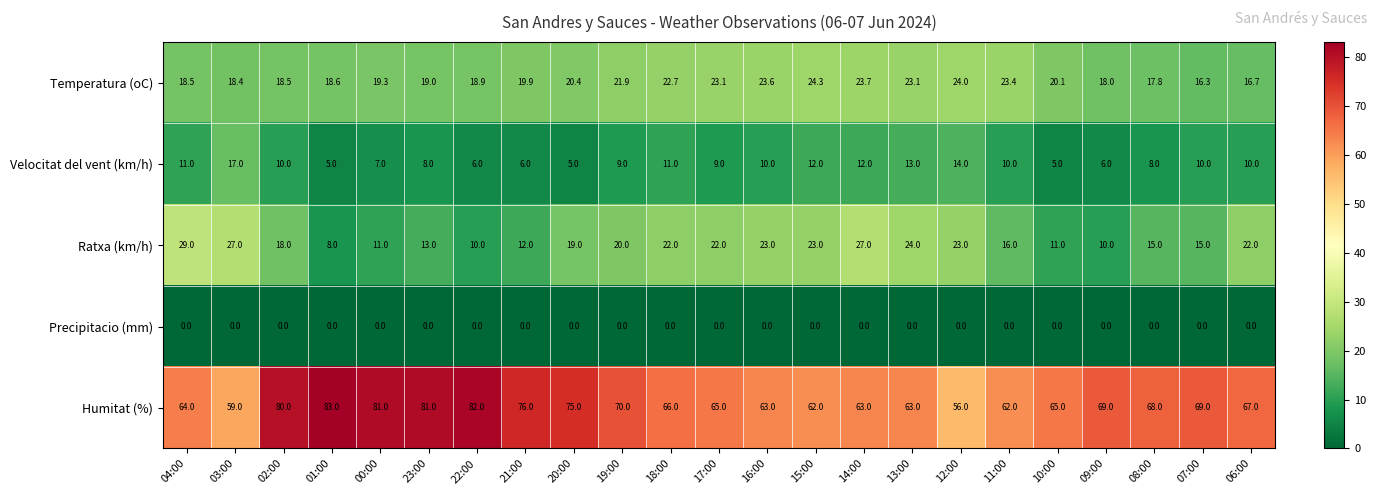

Is it true that Temperatura (oC) equals 28.9 at 22:00?

False